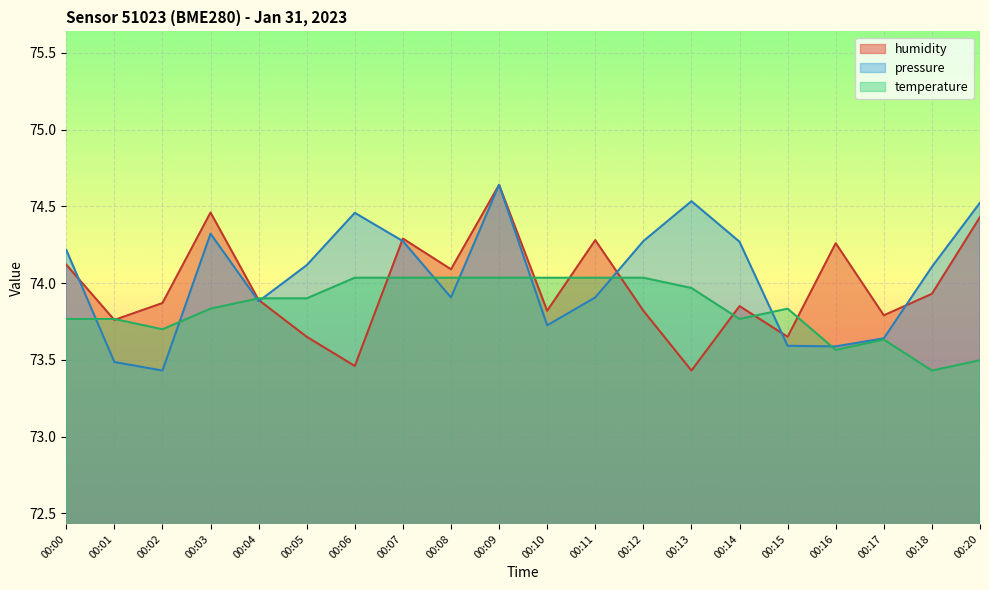

Reading right to left, list all the values displayed in this chart.

temperature: 00:20=73.5	00:18=73.4	00:17=73.6	00:16=73.6	00:15=73.8	00:14=73.8	00:13=74.0	00:12=74.0	00:11=74.0	00:10=74.0	00:09=74.0	00:08=74.0	00:07=74.0	00:06=74.0	00:05=73.9	00:04=73.9	00:03=73.8	00:02=73.7	00:01=73.8	00:00=73.8
humidity: 00:20=74.4	00:18=73.9	00:17=73.8	00:16=74.3	00:15=73.7	00:14=73.8	00:13=73.4	00:12=73.8	00:11=74.3	00:10=73.8	00:09=74.6	00:08=74.1	00:07=74.3	00:06=73.5	00:05=73.7	00:04=73.9	00:03=74.5	00:02=73.9	00:01=73.8	00:00=74.1
pressure: 00:20=74.5	00:18=74.1	00:17=73.6	00:16=73.6	00:15=73.6	00:14=74.3	00:13=74.5	00:12=74.3	00:11=73.9	00:10=73.7	00:09=74.6	00:08=73.9	00:07=74.3	00:06=74.5	00:05=74.1	00:04=73.9	00:03=74.3	00:02=73.4	00:01=73.5	00:00=74.2